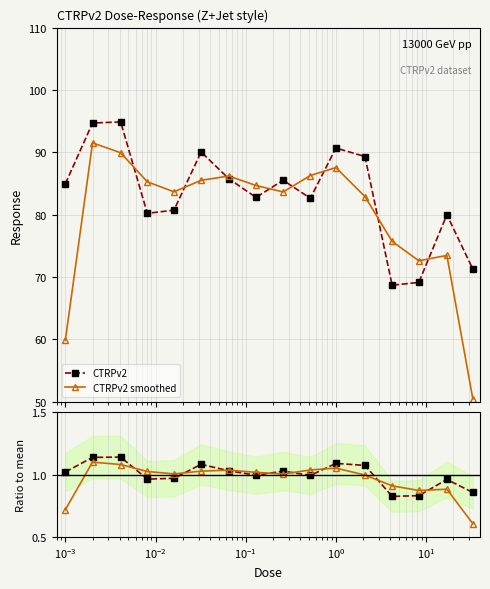

Does the chart have visible grid lines?

Yes